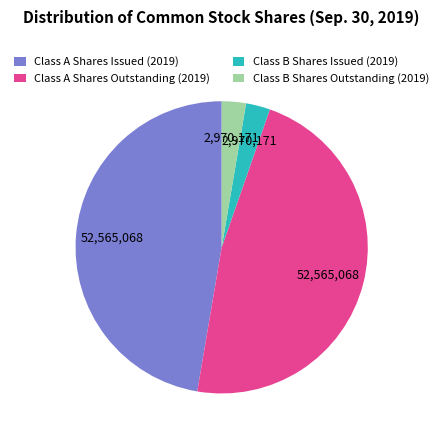

Between Class A Shares Outstanding (2019) and Class B Shares Outstanding (2019), which is larger?

Class A Shares Outstanding (2019)